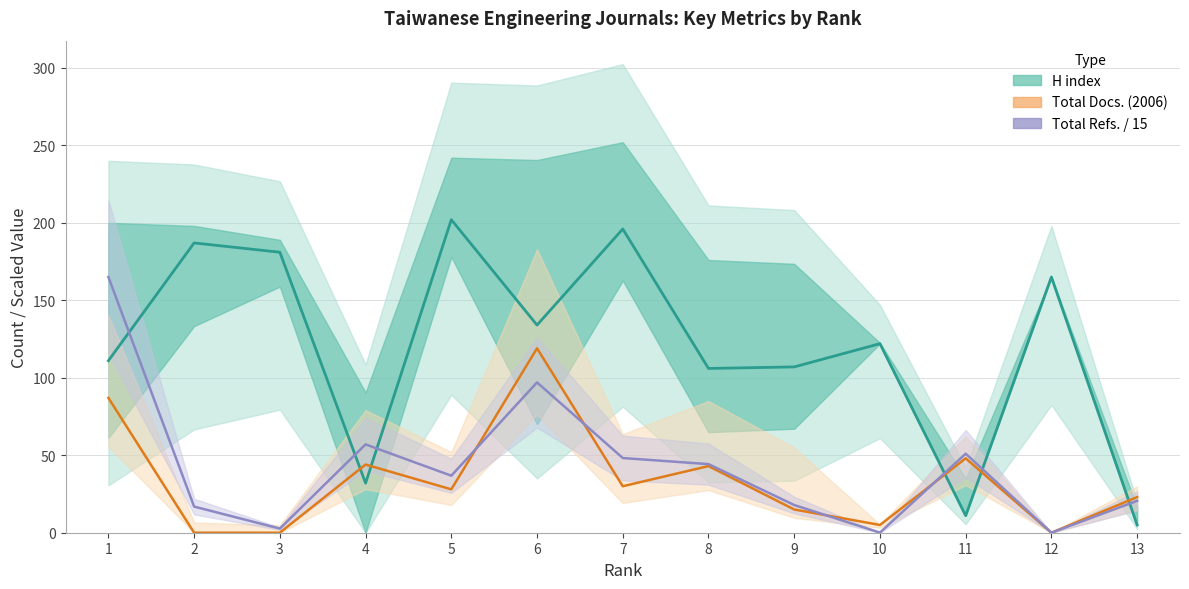

What is the difference between the H index (line) values at 3 and 13?

176.0